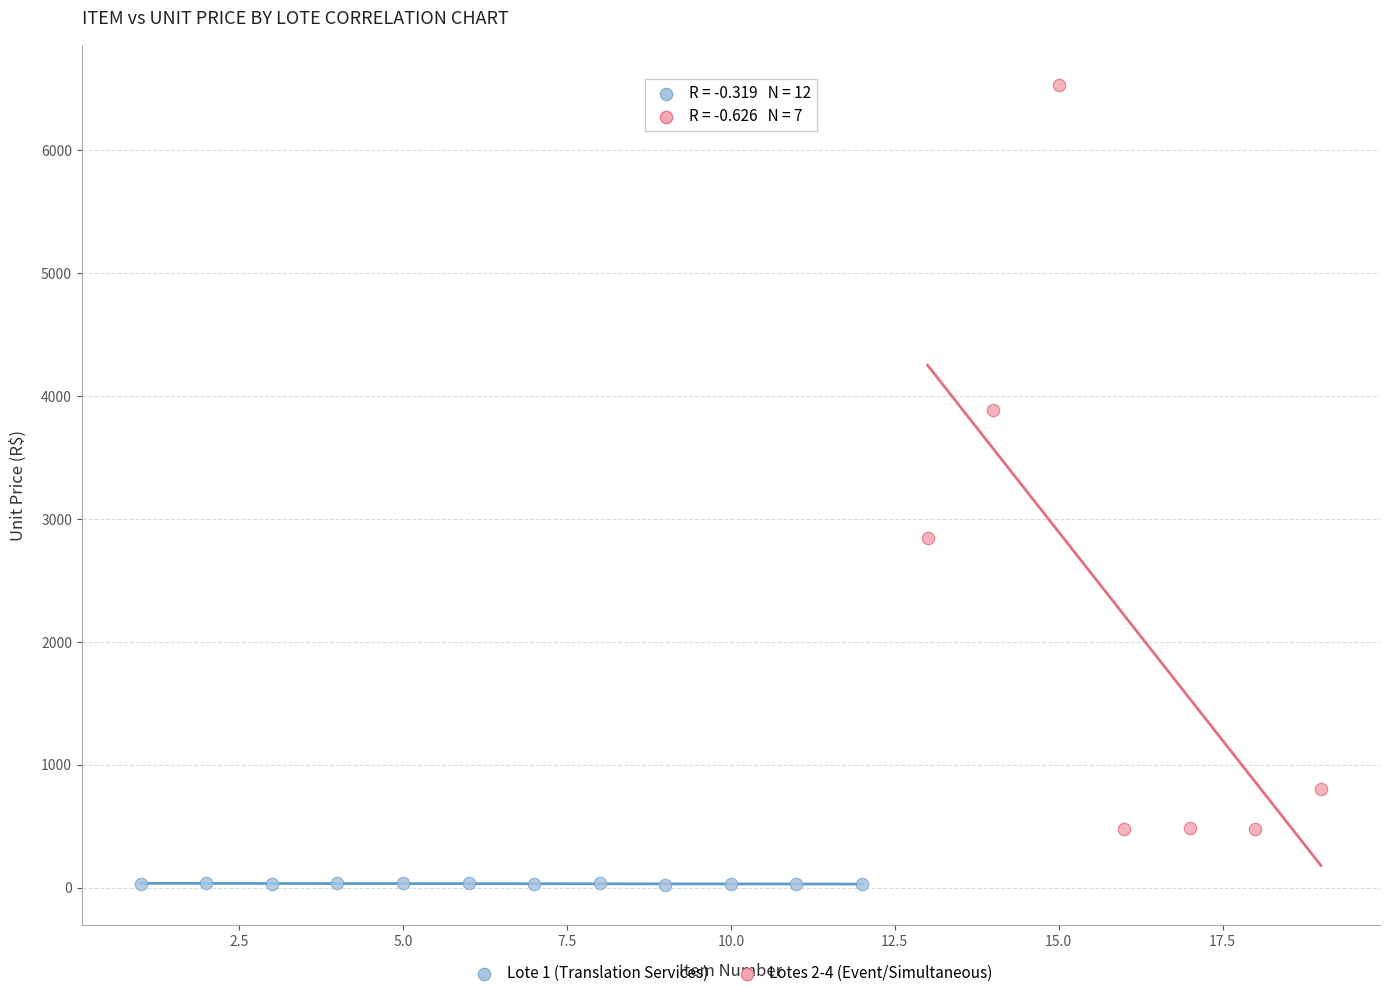

Which series contains the highest Y value?

Lotes 2-4 (Event/Simultaneous)